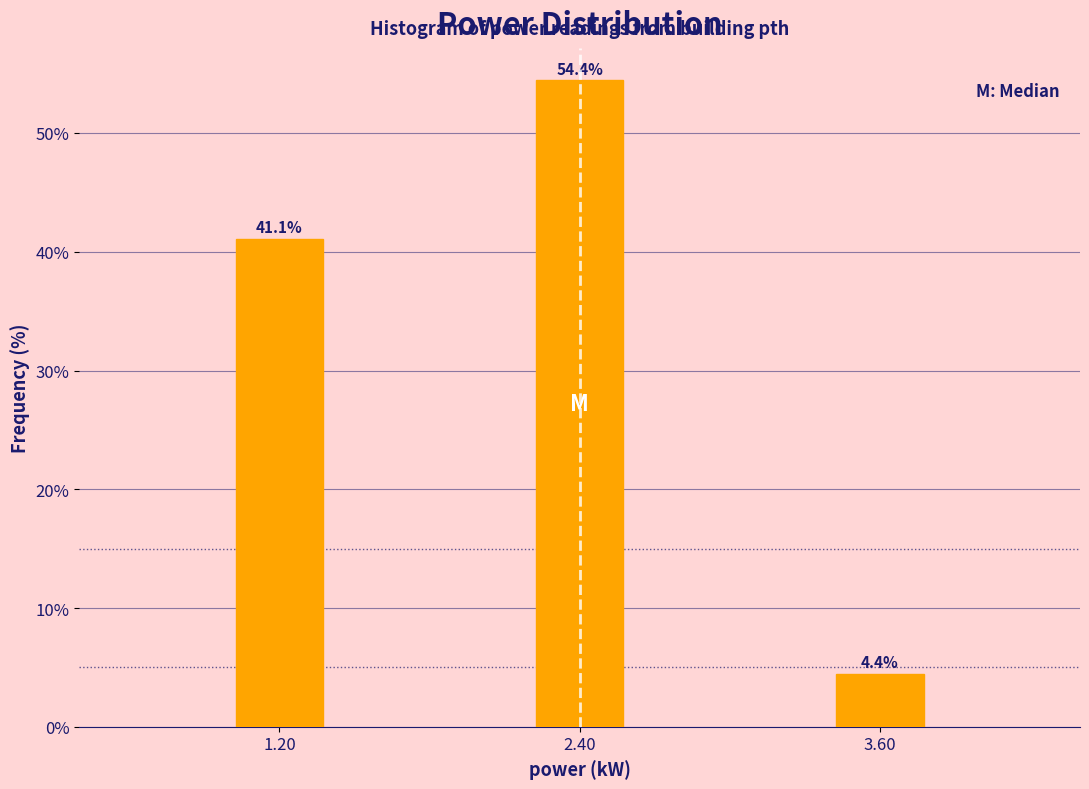

Reading left to right, transcribe all the data shown in this chart.

41.1	54.4	4.4